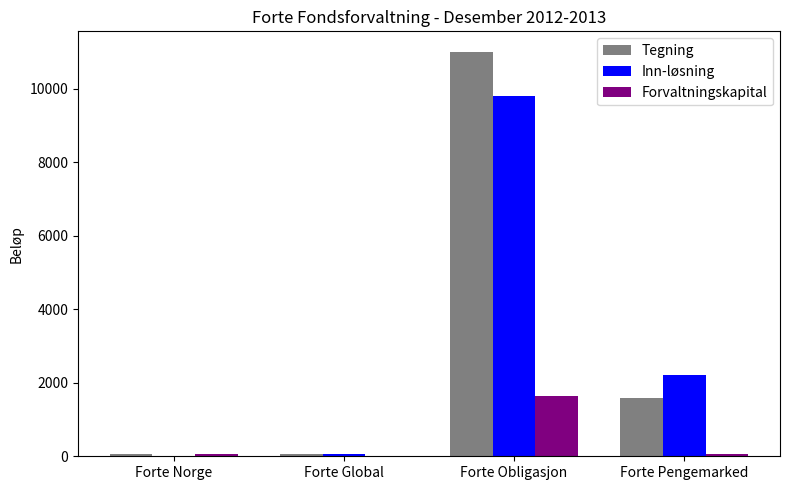

Which series has the largest total across all categories?

Tegning